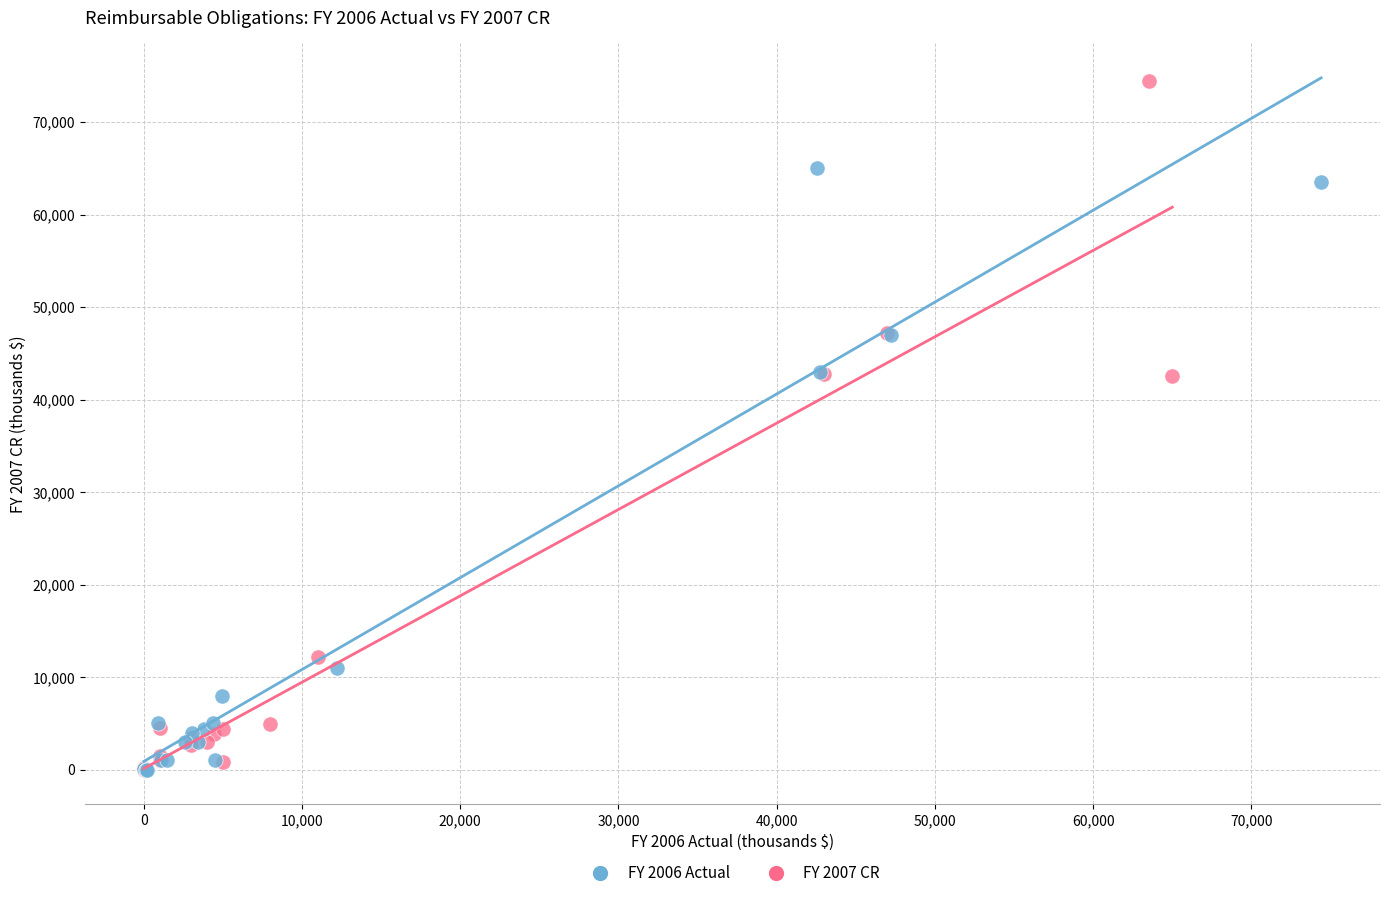

Which series contains the highest Y value?

FY 2007 CR